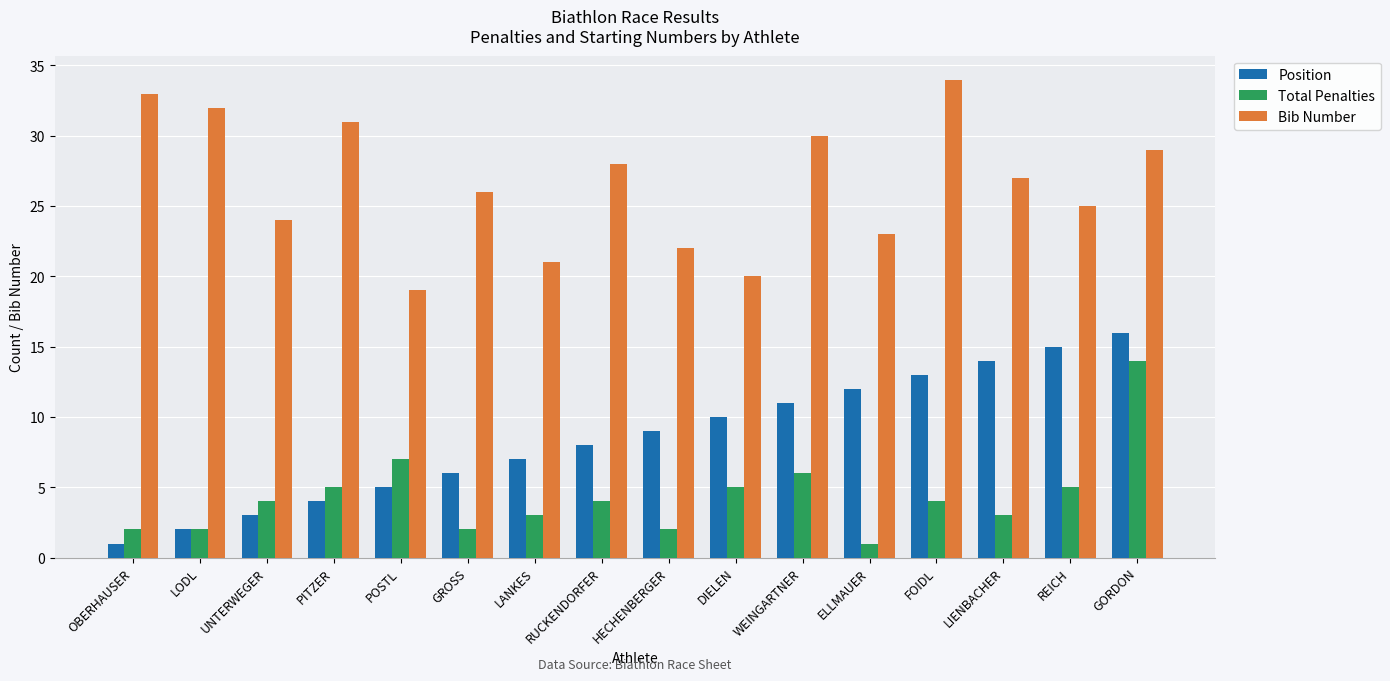

The Bib Number series shows 42 at PITZER. True or false?

False